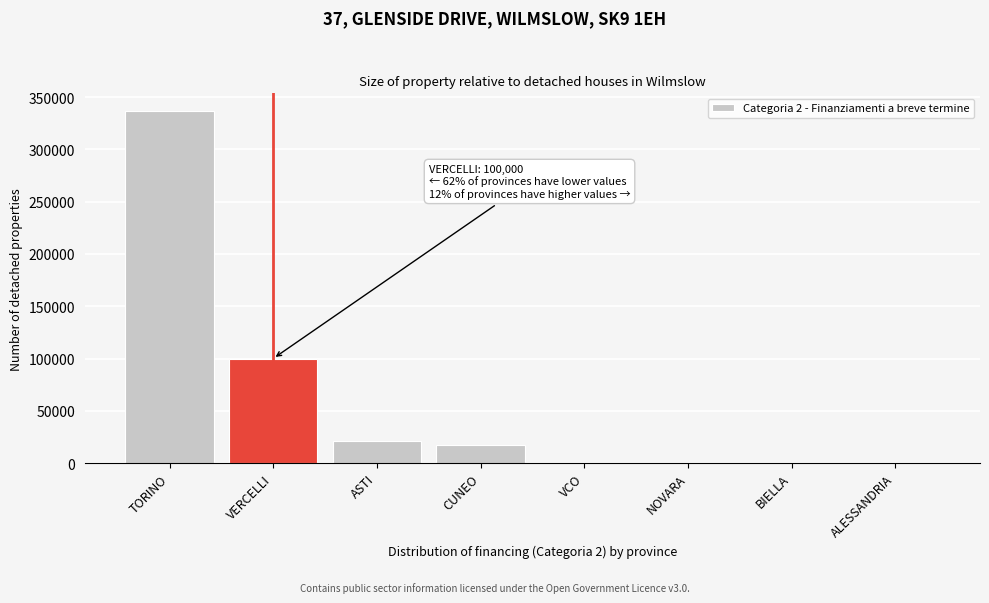

Reading right to left, what are all the values shown in this chart?

ALESSANDRIA=0	BIELLA=0	NOVARA=0	VCO=0	CUNEO=16976	ASTI=21005	VERCELLI=100000	TORINO=336784